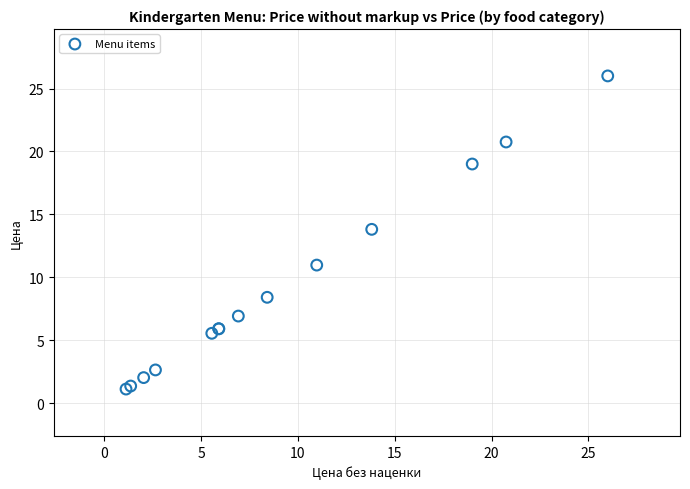

What Y value in the scatter plot is closest to 13?

13.8